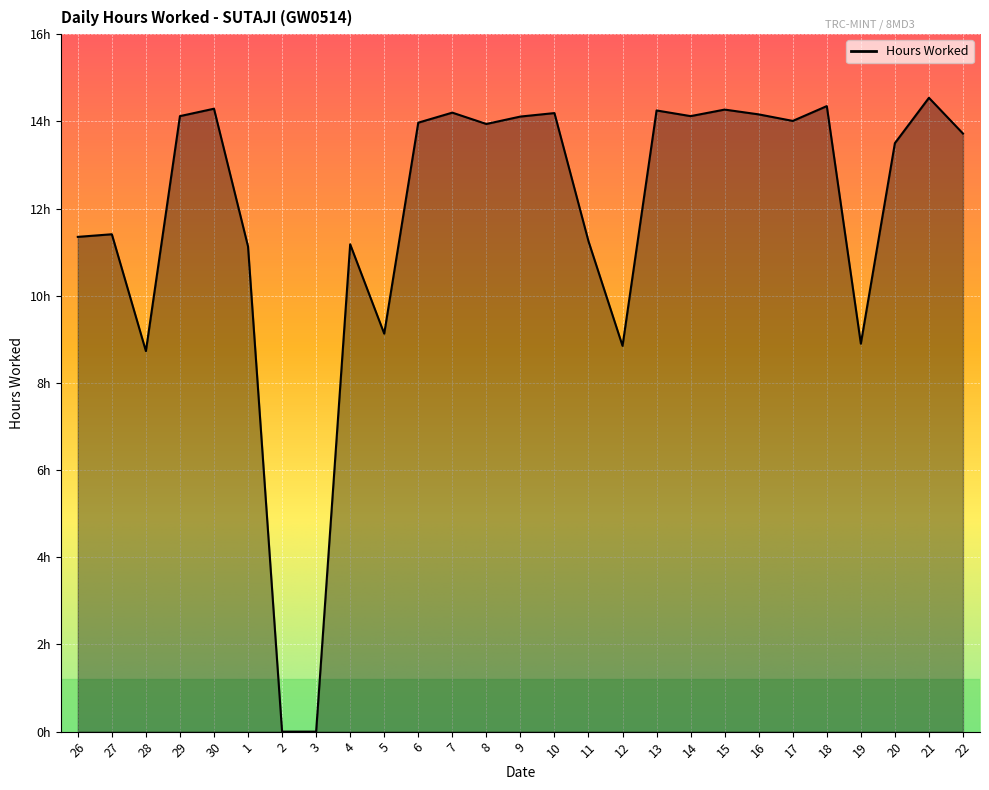

What is the approximate value at 4?

11.2